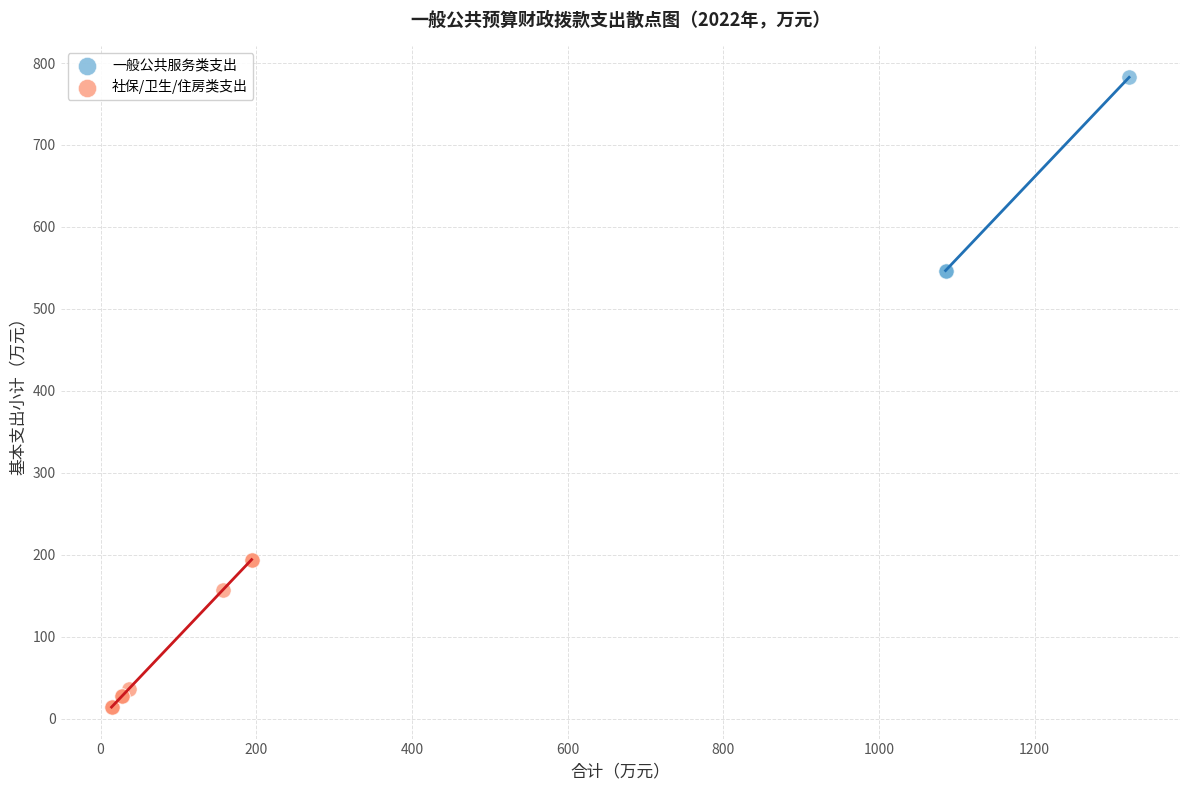

Which series contains the highest Y value?

一般公共服务类支出